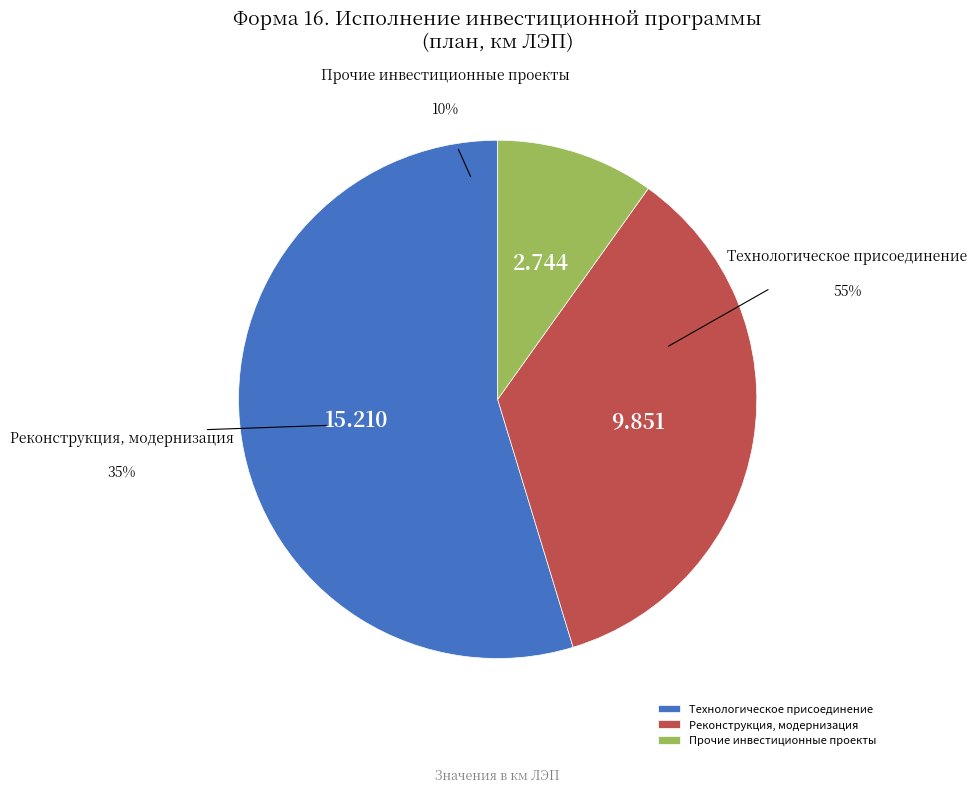

What portion of the pie excludes Технологическое присоединение?

45.3%